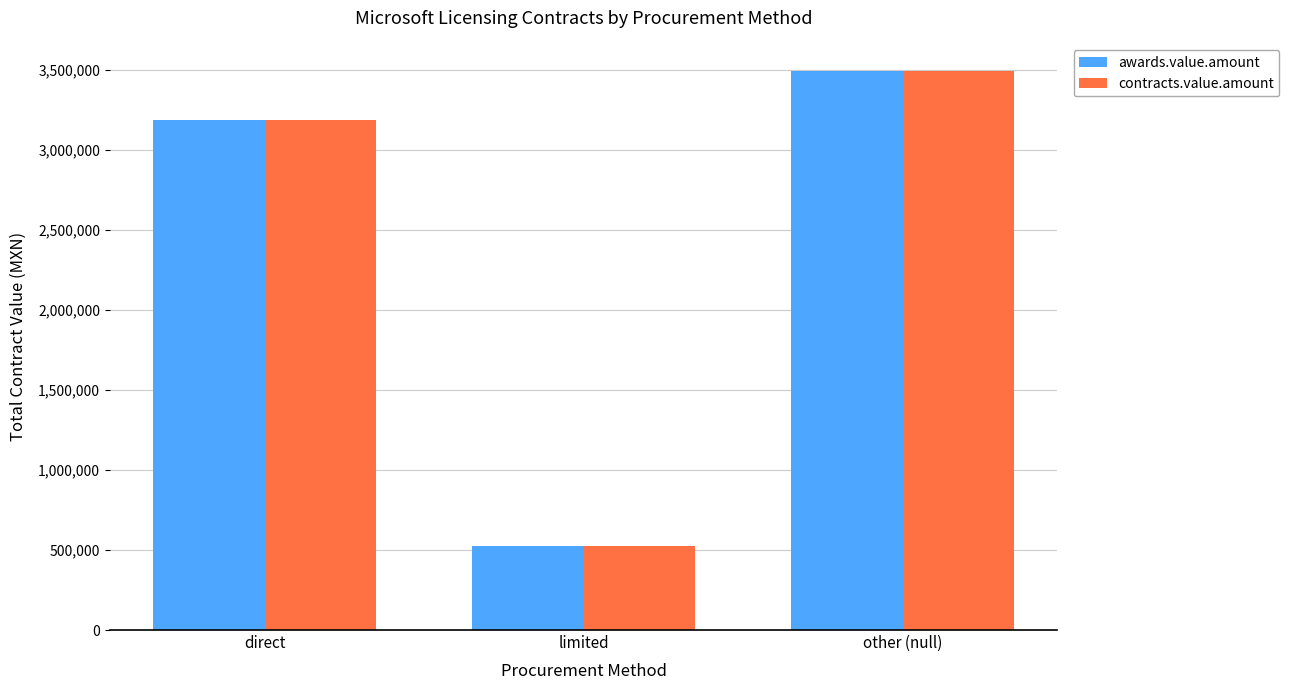

Read the awards.value.amount value at direct.

3185669.9